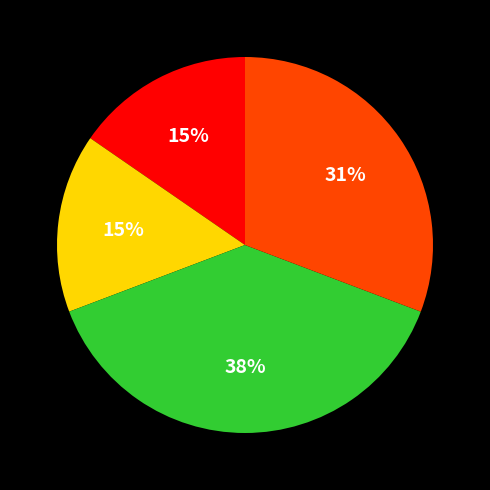

Does any single category account for the majority?

No